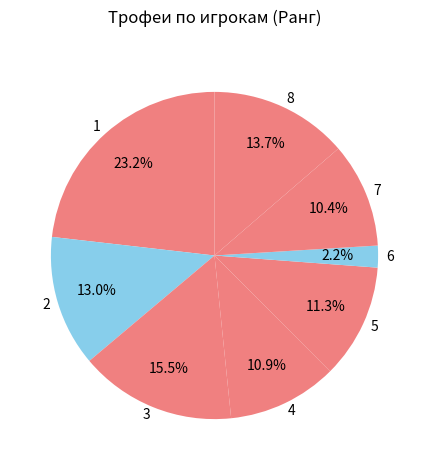

To the nearest percent, what portion does 7 represent?

10%